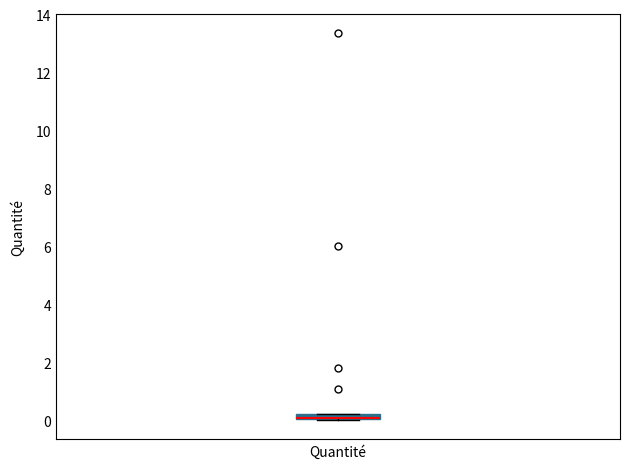

Where is the lower edge of the box for Quantité on the y-axis? The values are not printed on the chart, so give them approximately, as read against the axis.

0.0